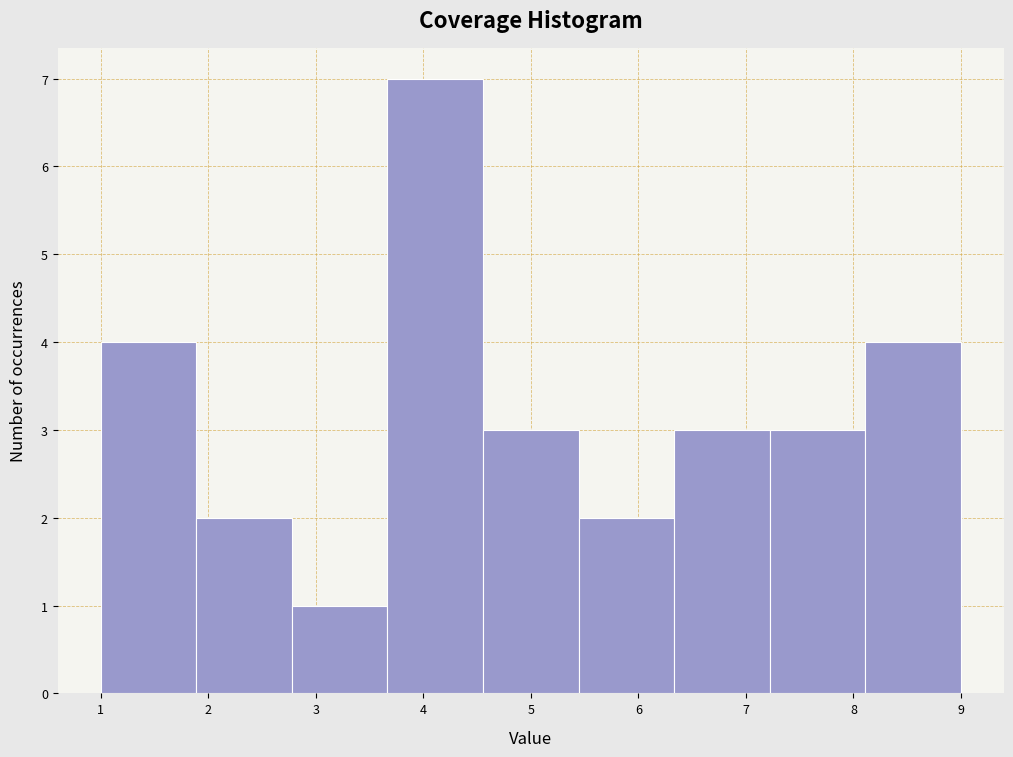

Reading left to right, transcribe this chart: for each bar, give the range it covers on the x-axis and its height. Neither the bar edges nor the heights are printed on the chart, so give them approximately, as read against the axes.

1.0 to 1.9: 4
1.9 to 2.8: 2
2.8 to 3.7: 1
3.7 to 4.6: 7
4.6 to 5.4: 3
5.4 to 6.3: 2
6.3 to 7.2: 3
7.2 to 8.1: 3
8.1 to 9.0: 4